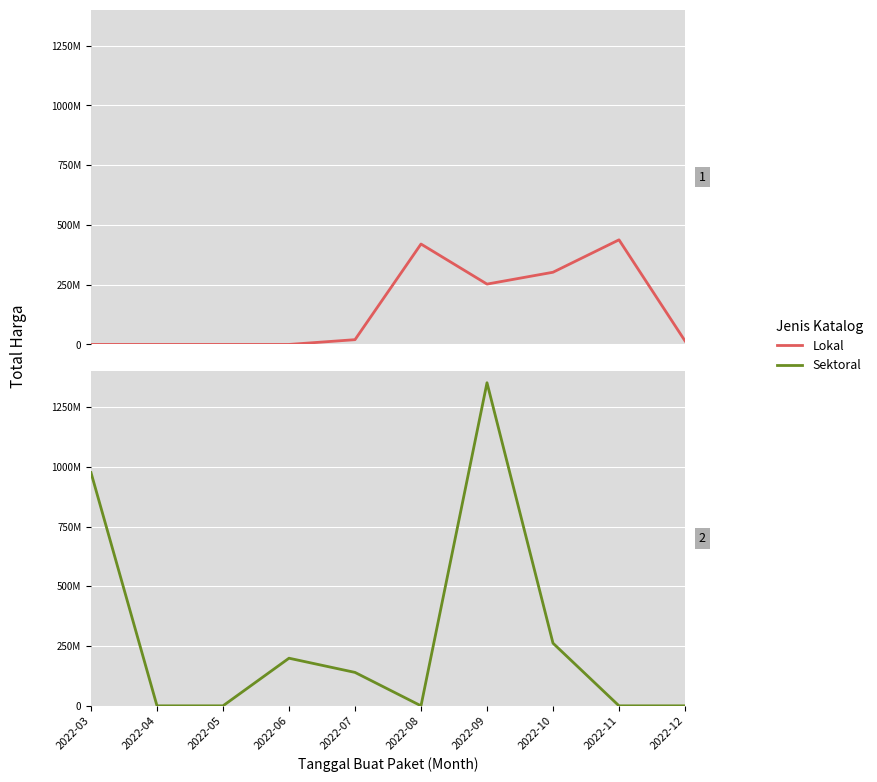

Where do Lokal and Sektoral first cross each other?

2022-07 and 2022-08